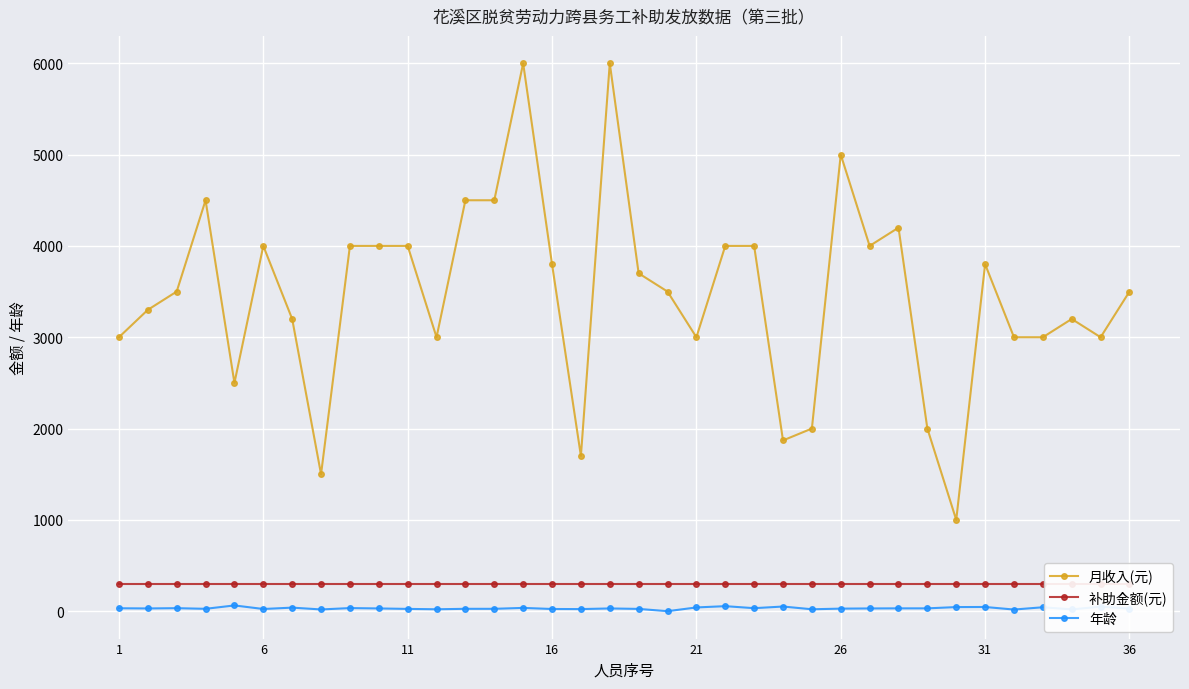

What is the difference between the highest and lowest values at 19?

3500